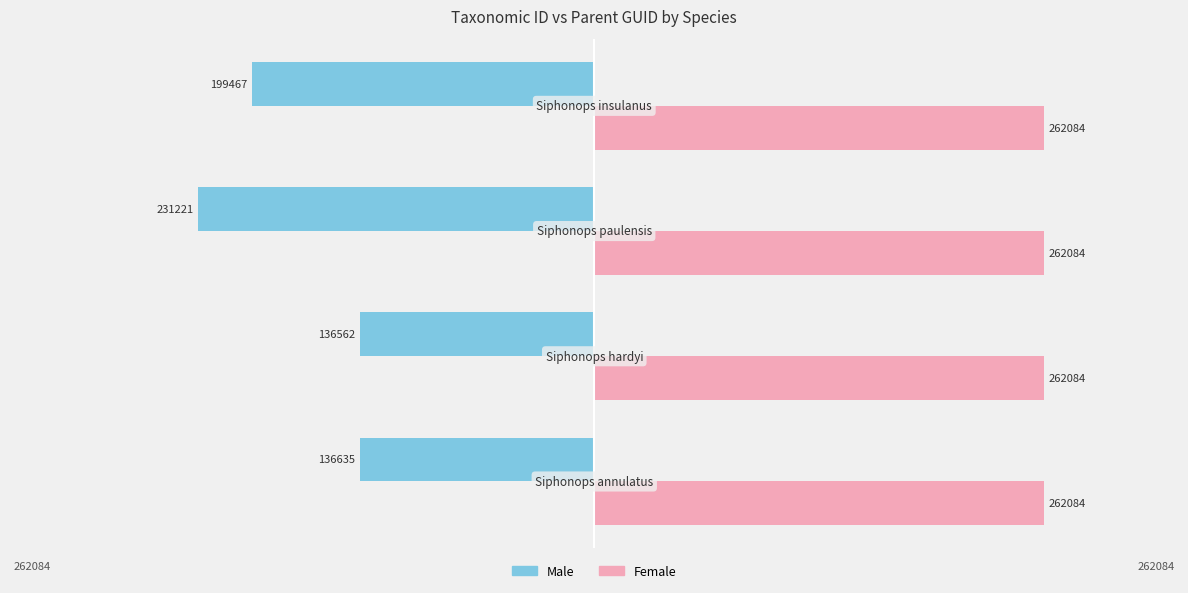

Which series has the largest range (max minus min)?

Male